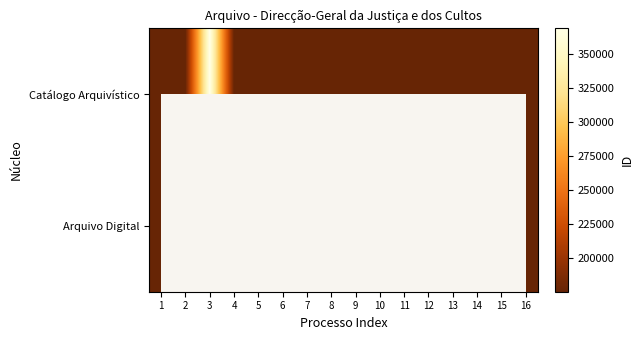

At which label is Arquivo Digital closest to 176079?

16